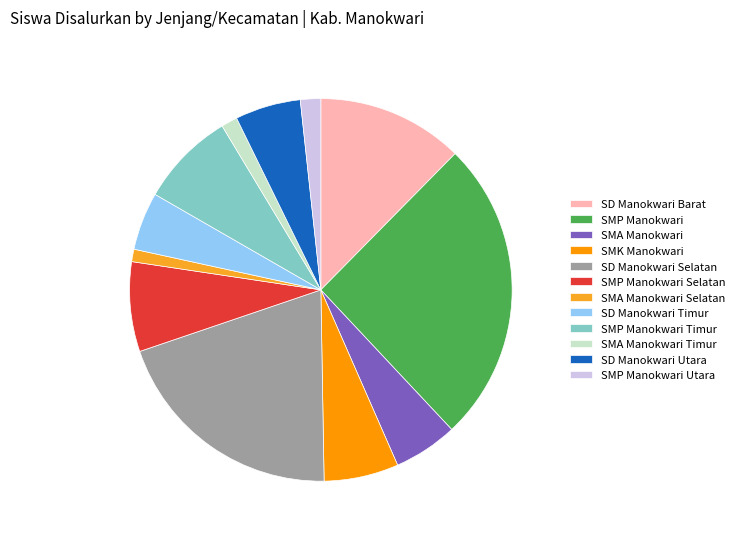

How many segments does this pie chart have?

12